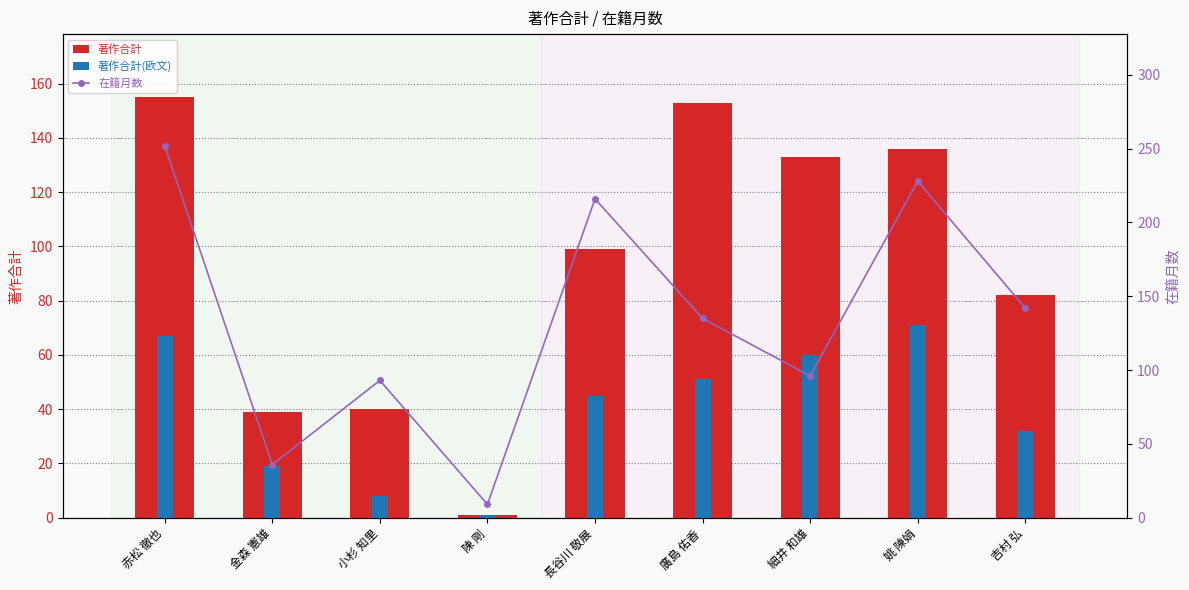

Which has a higher value, 吉村 弘 or 赤松 徹也?

赤松 徹也